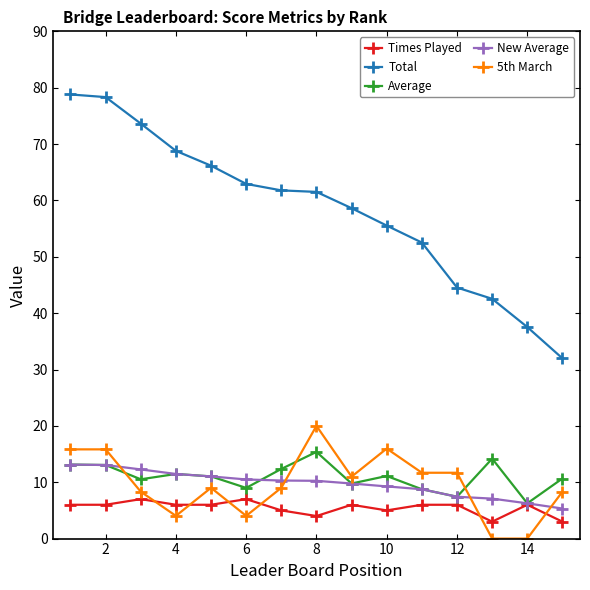

What are all the series names shown in the legend?

Times Played, Total, Average, New Average, 5th March